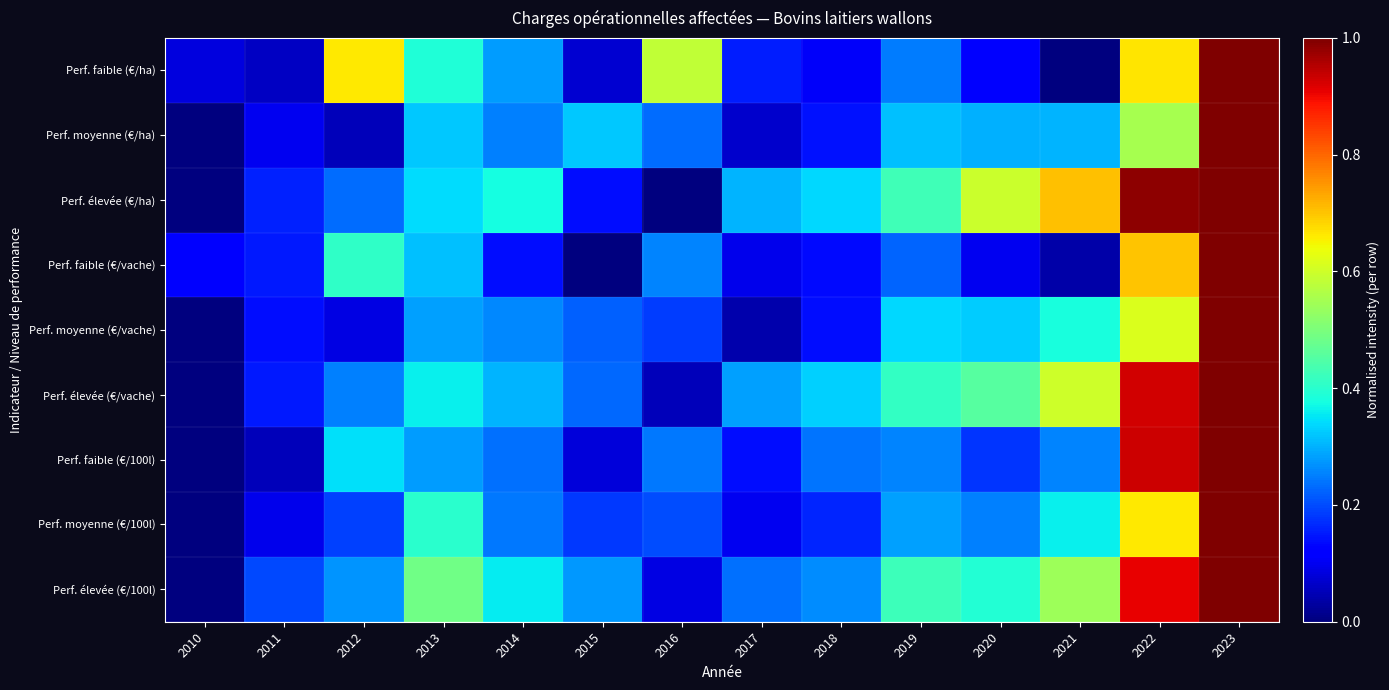

At which category is the sum across all series the highest?

2023